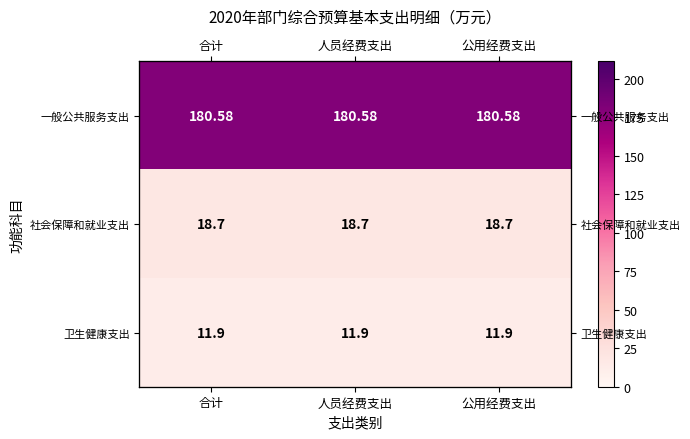

At 合计, list the series in order from smallest to largest.

卫生健康支出, 社会保障和就业支出, 一般公共服务支出